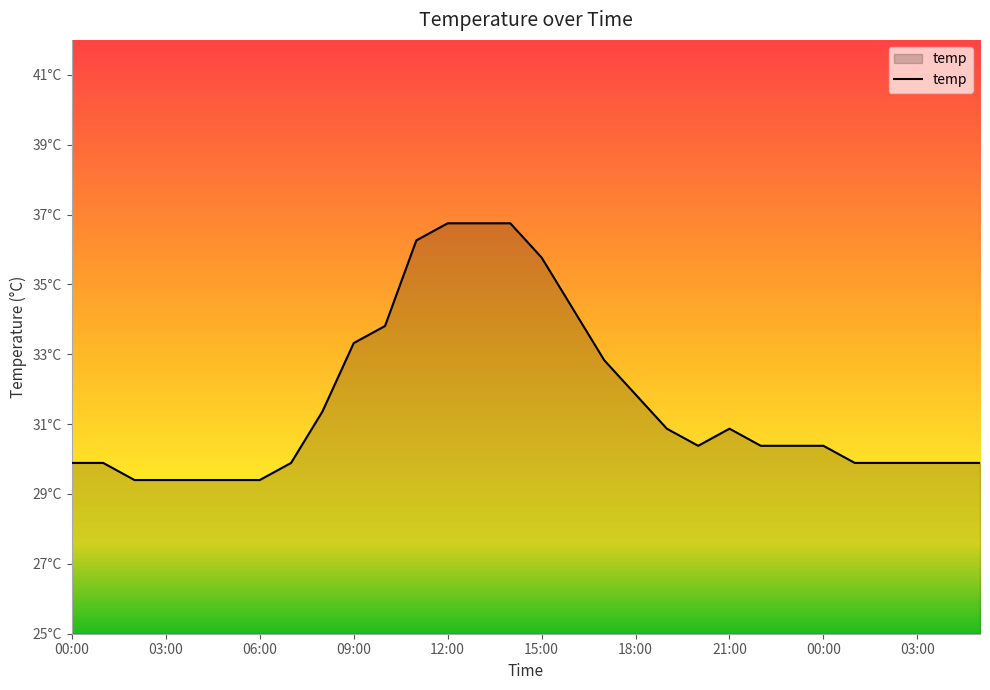

Does the chart display data point markers on the line(s)?

No